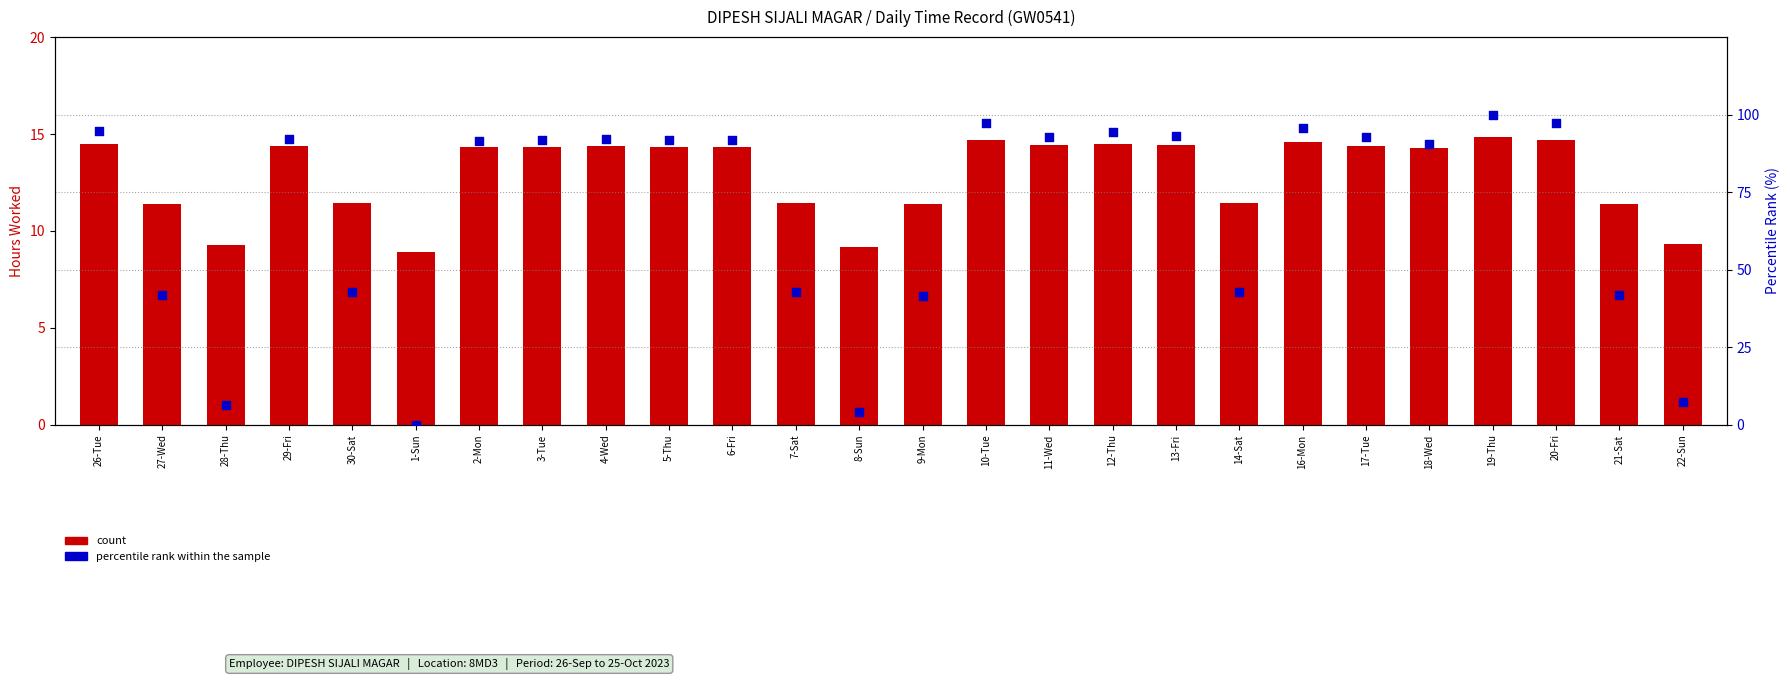

Which series contains the highest Y value?

percentile rank within the sample